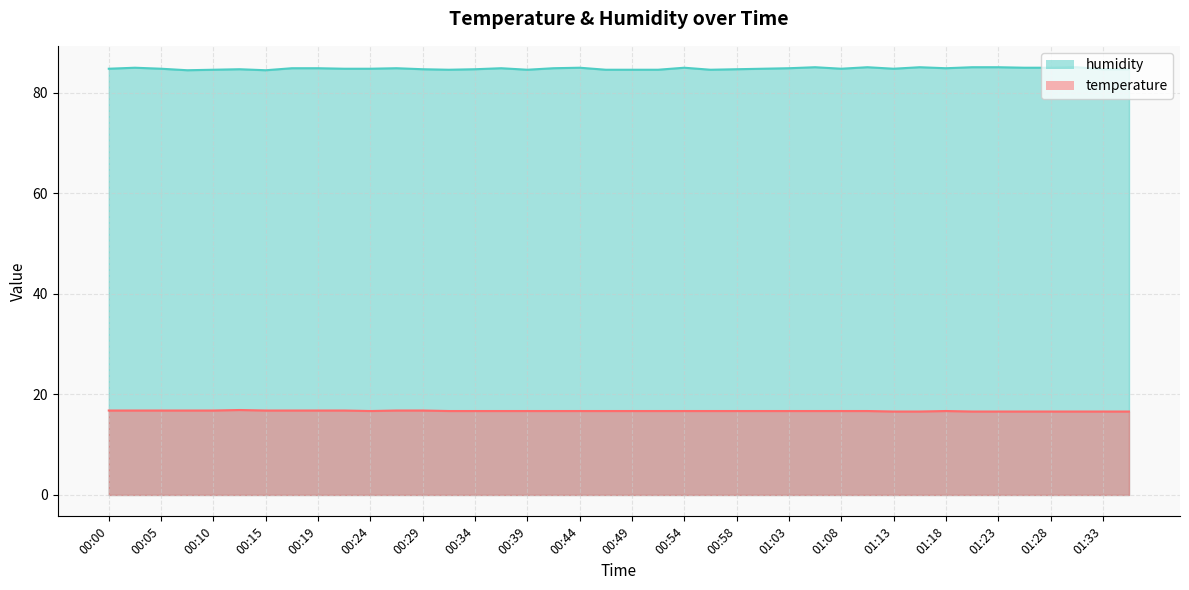

What is the label of the 2nd point from the right?

01:33